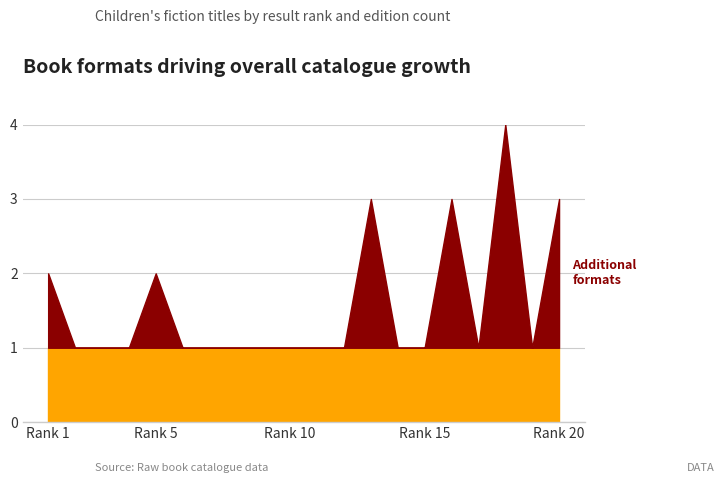

What is the total value across all series at 16?

3